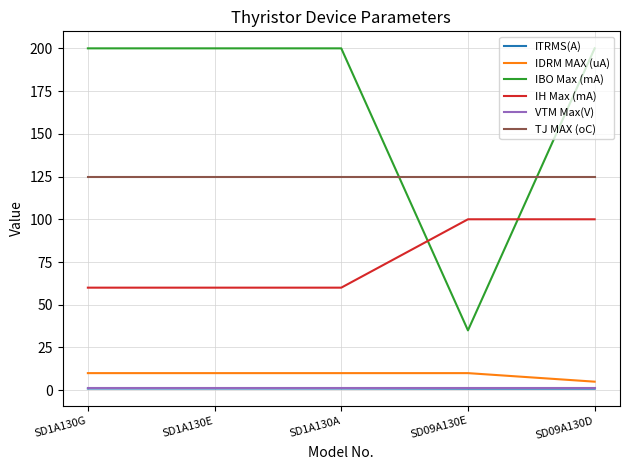

Which category has the lowest value in the IDRM MAX (uA) series?

SD09A130D